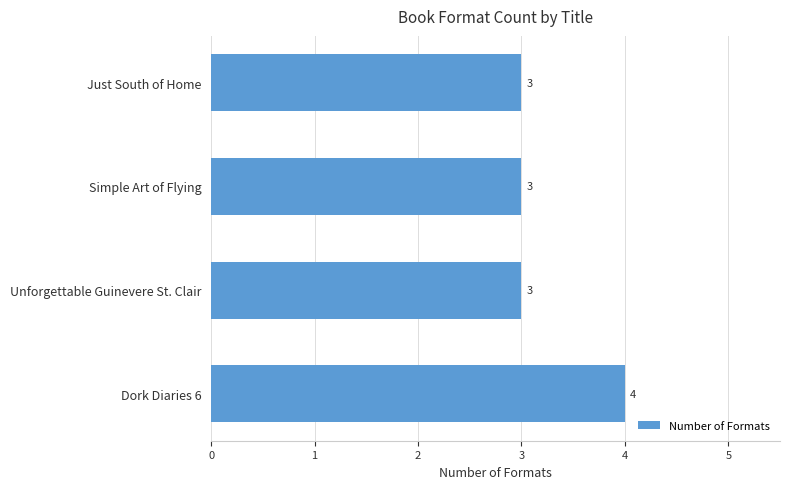

Are the bars grouped side by side (vs. stacked)?

No